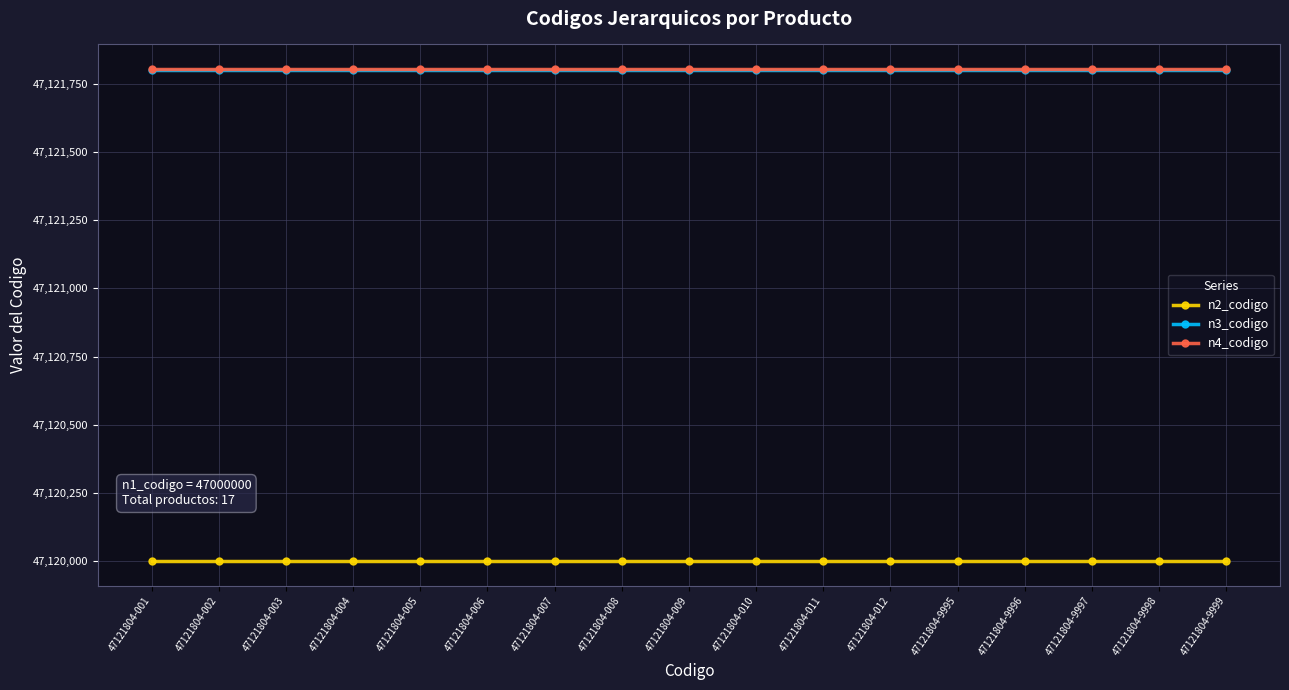

True or false: n4_codigo and n2_codigo cross at least once.

False